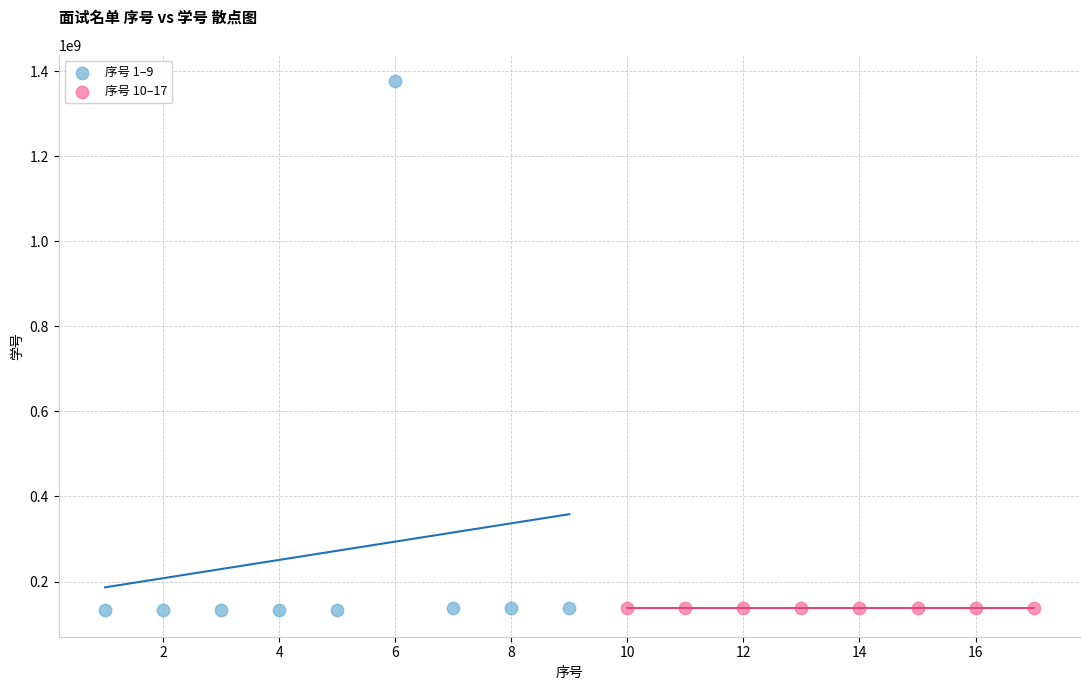

Which series reaches the maximum Y coordinate?

序号 1–9